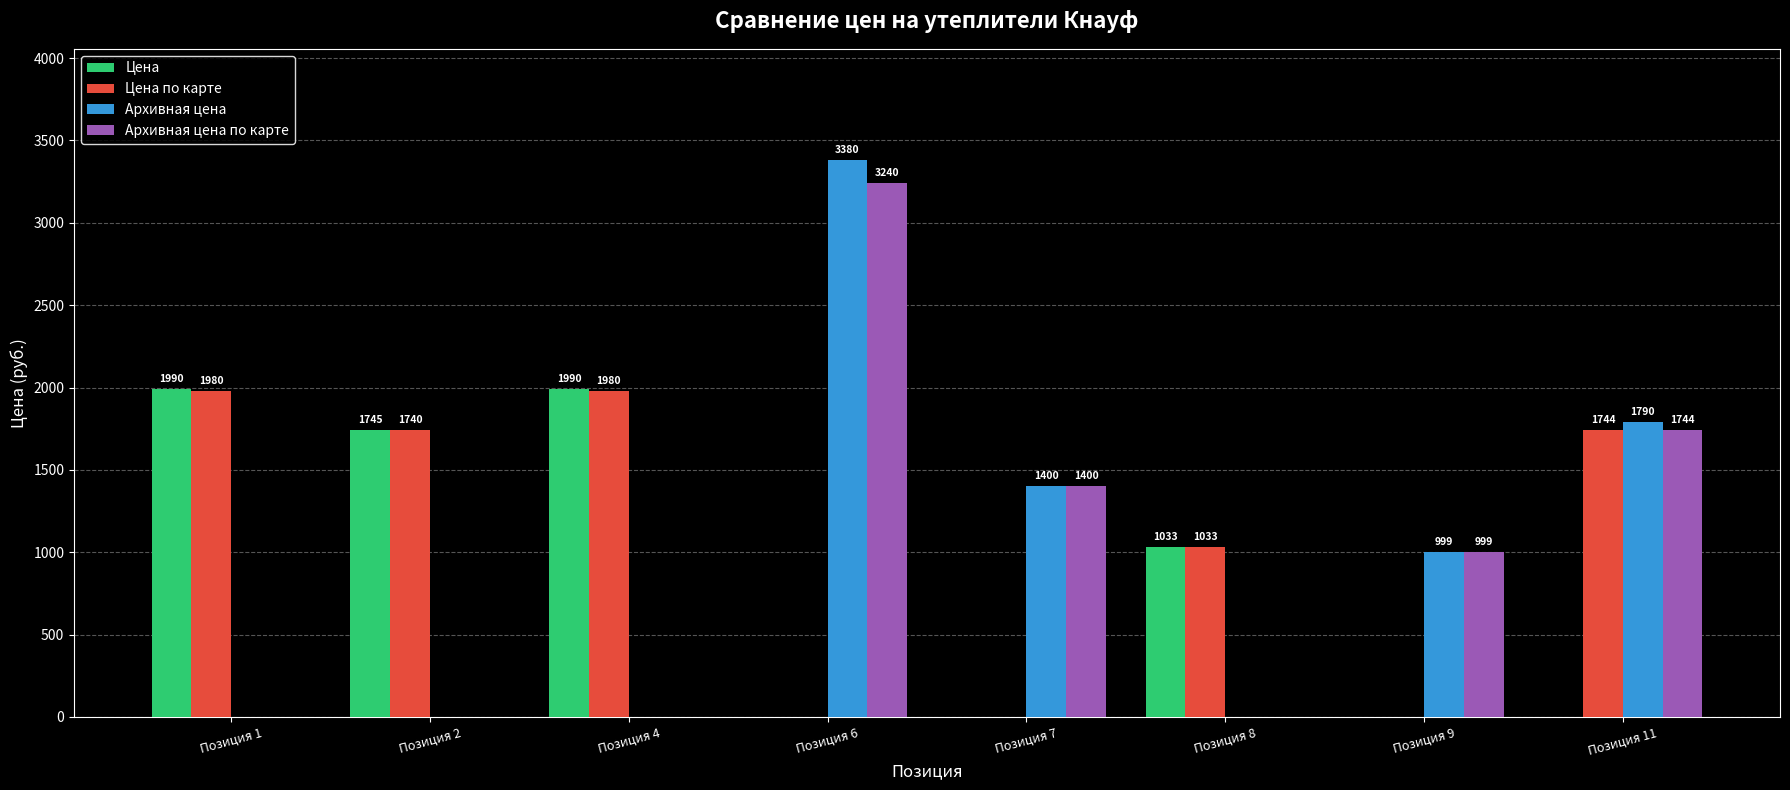

Which series has the largest total across all categories?

Цена по карте